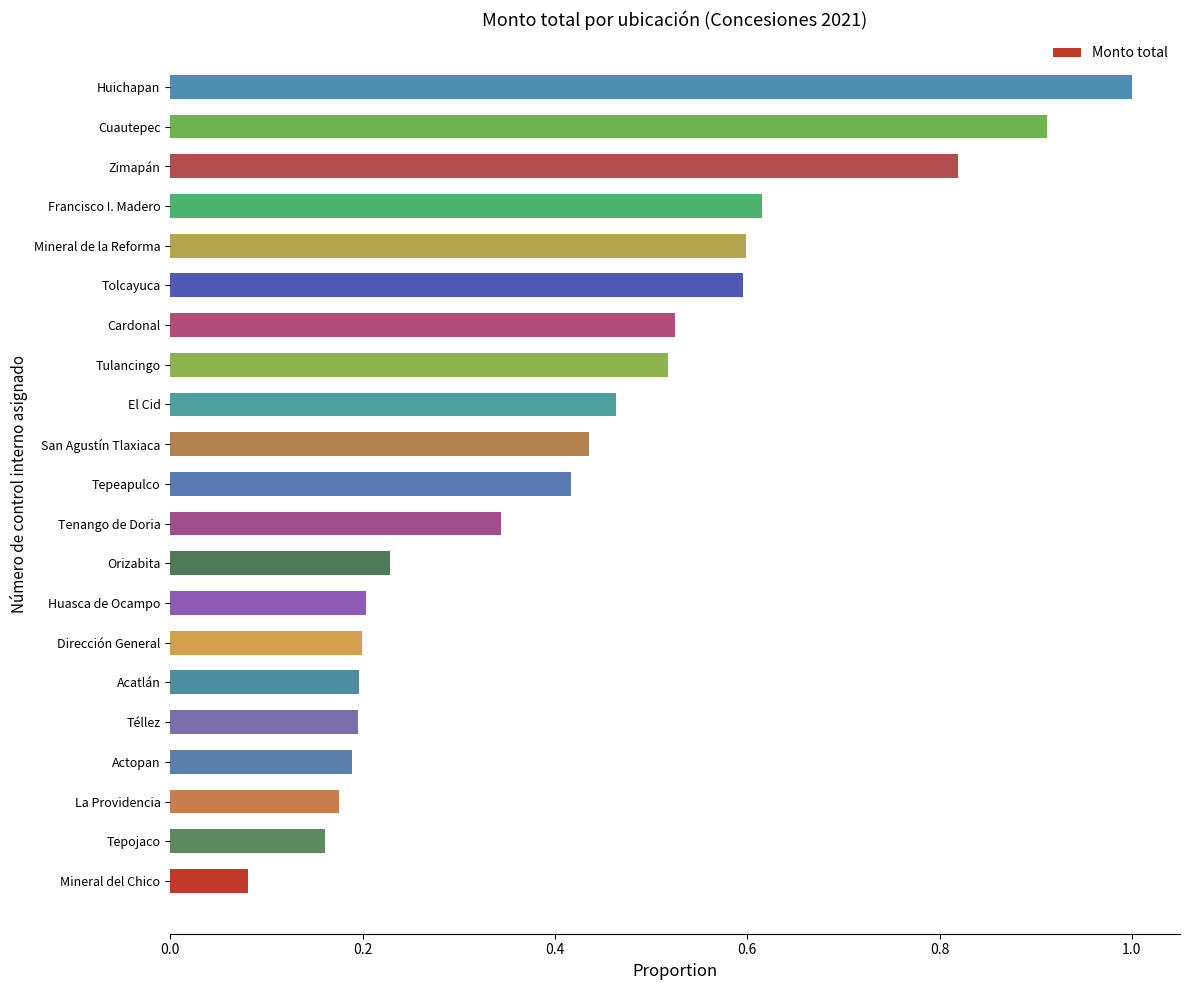

Is it true that the value at San Agustín Tlaxiaca is 0.8?

False